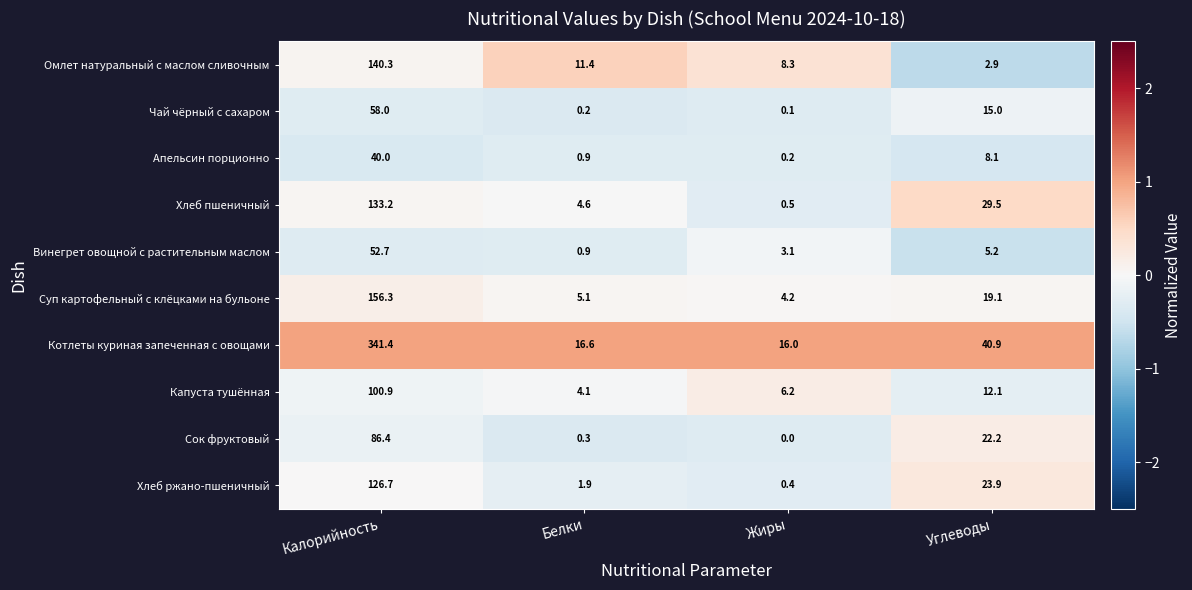

Which category has the lowest value across all series?

Жиры